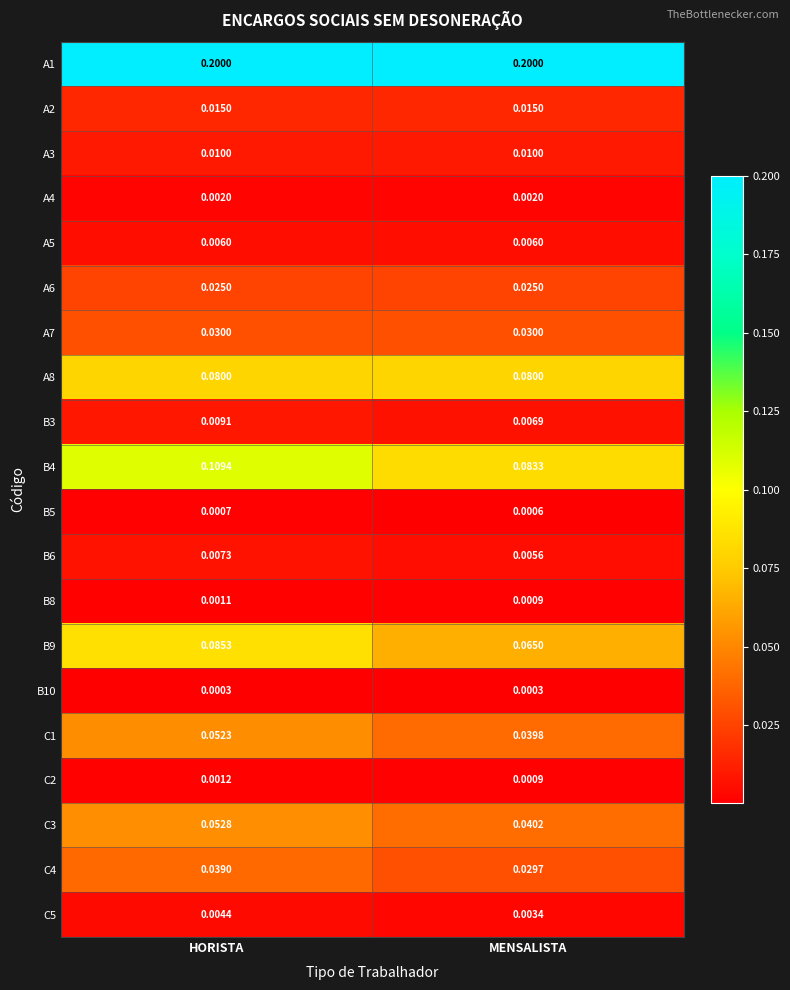

At how many categories does at least one series exceed 0?

2